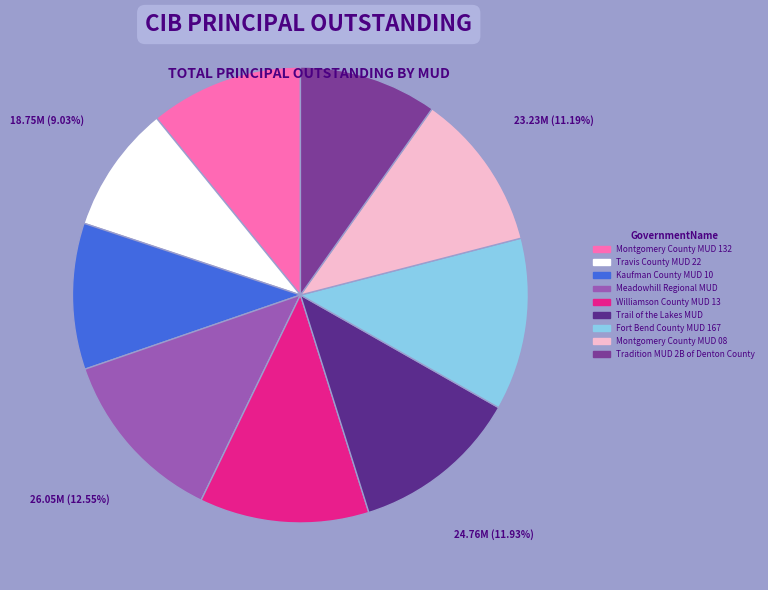

To the nearest percent, what percentage of the pie is Tradition MUD 2B of Denton County?

10%